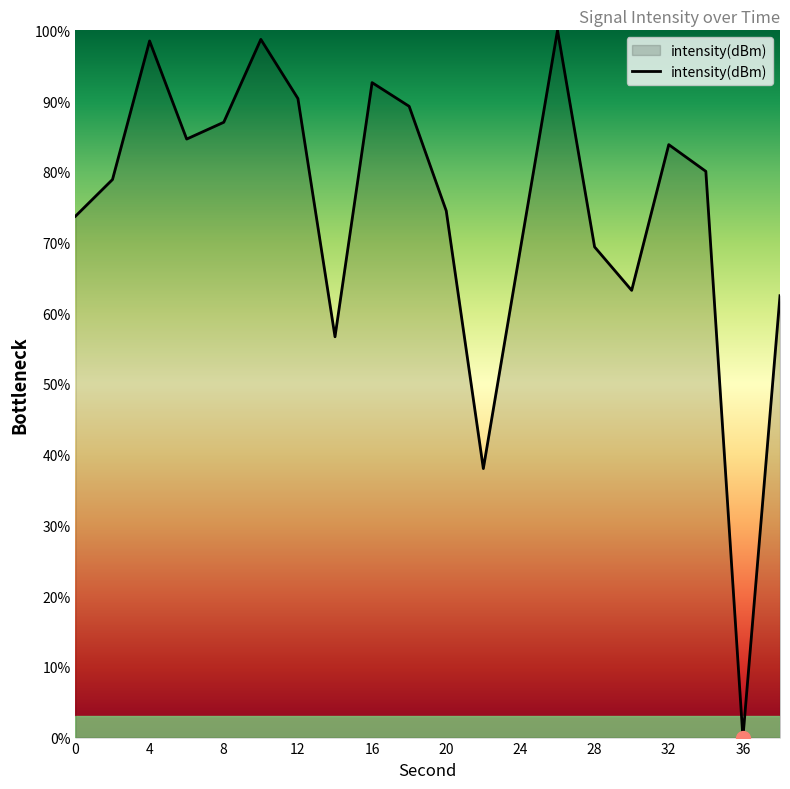

What is the greatest value displayed?

100.0